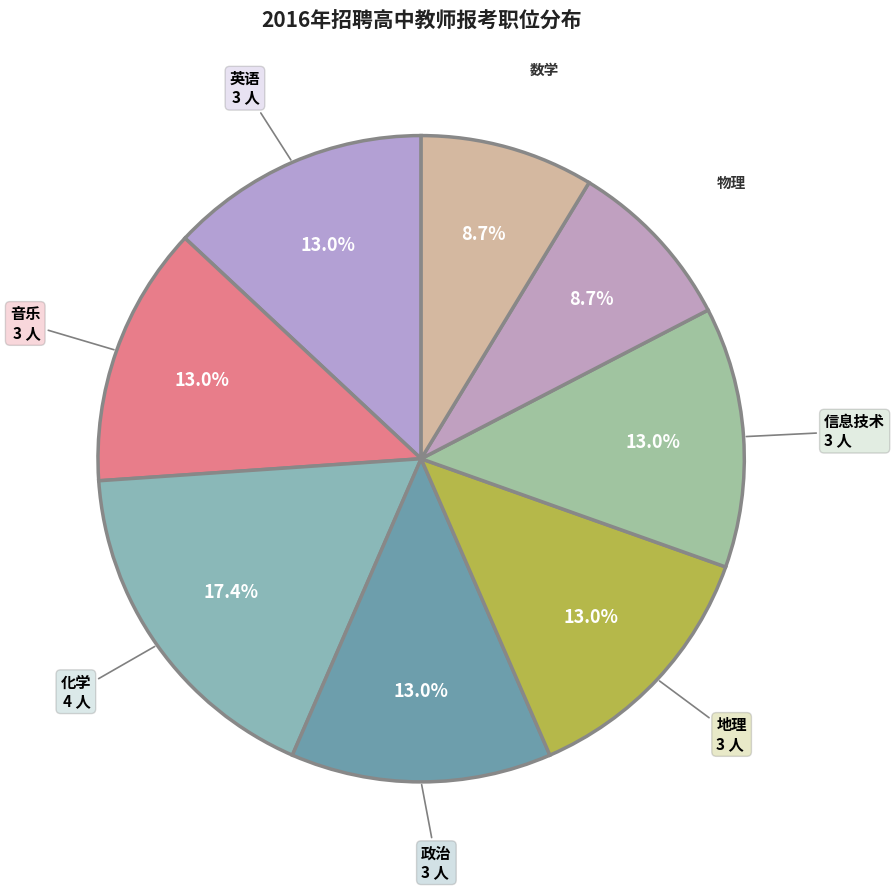

Is it true that 物理 is 23% of the pie?

False